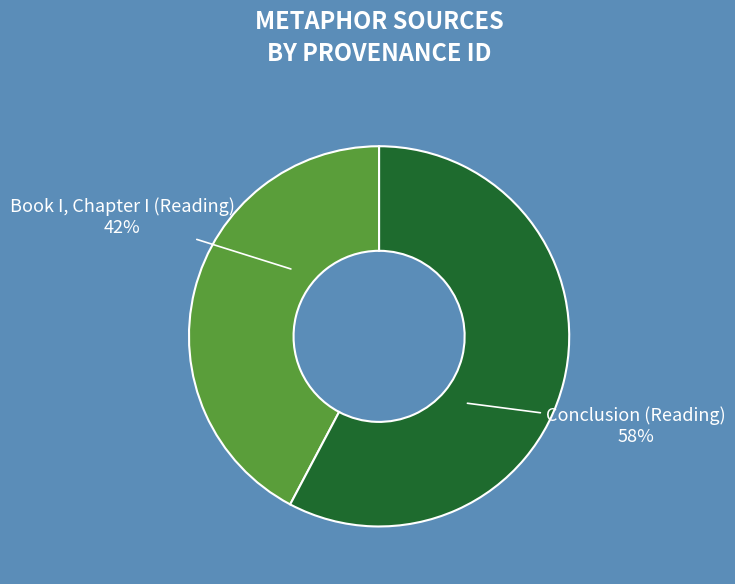

Approximately how many times larger is the value at Conclusion (Reading) compared to Book I, Chapter I (Reading)?

1.4